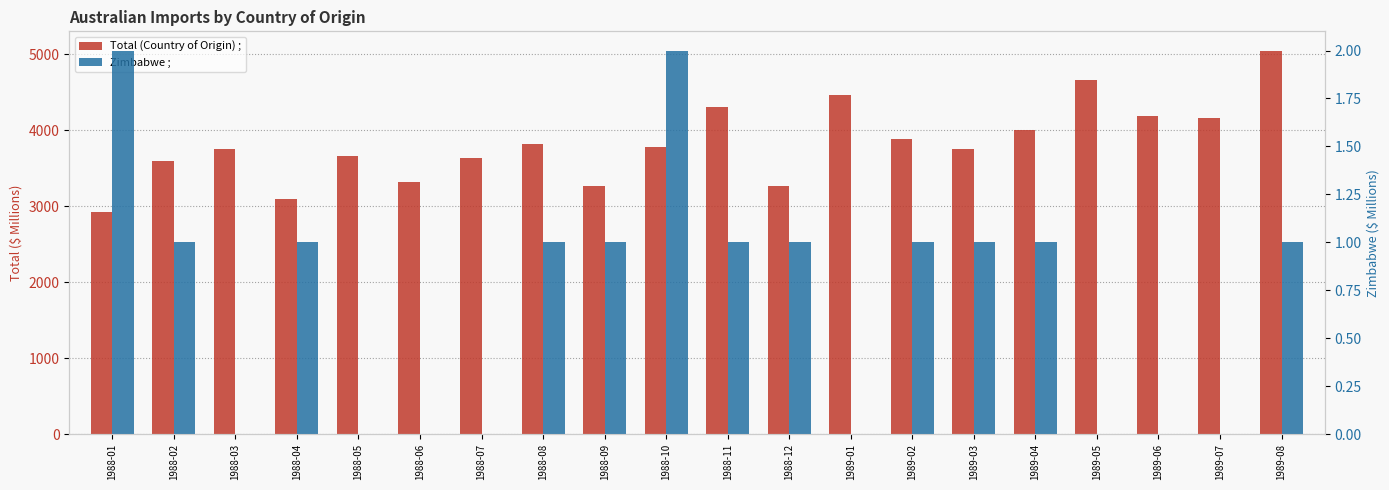

Which category has the lowest value in the Zimbabwe ; series?

1988-03